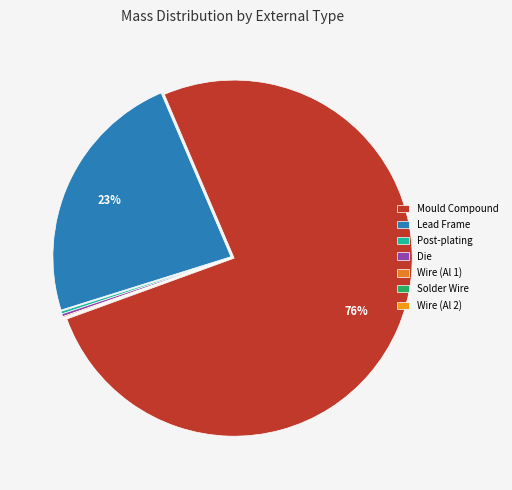

Rank the categories by value from highest to lowest.

Mould Compound, Lead Frame, Die, Post-plating, Wire (Al 1), Wire (Al 2), Solder Wire